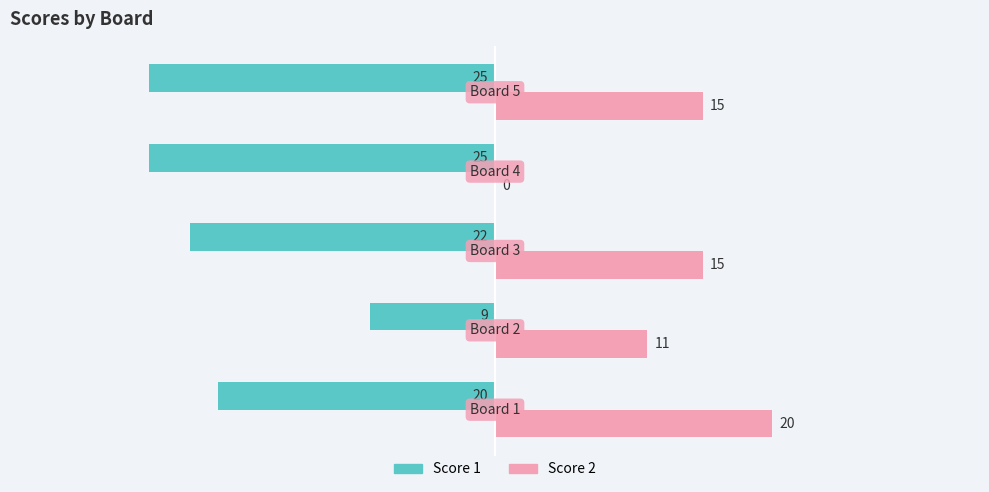

What is the sum of all Score 1 values?

-101